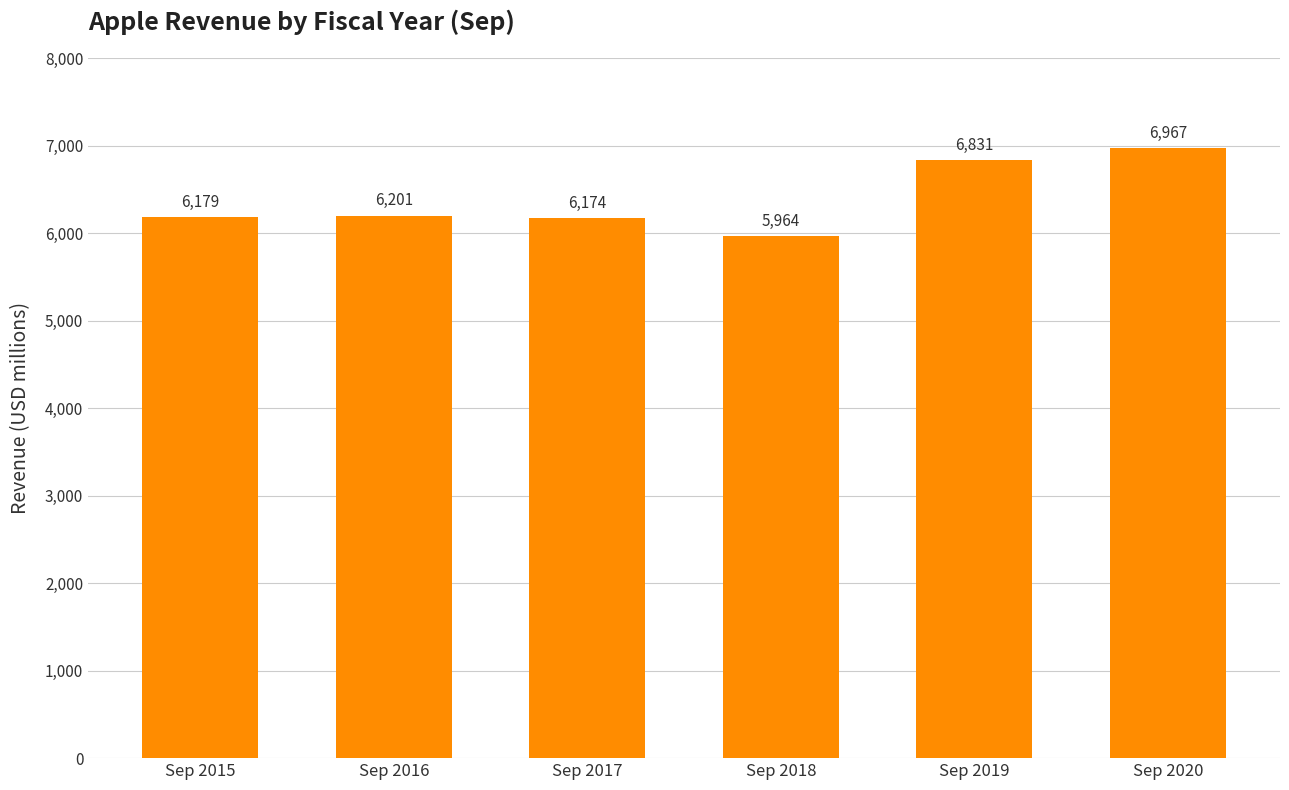

Are the bars horizontal?

No